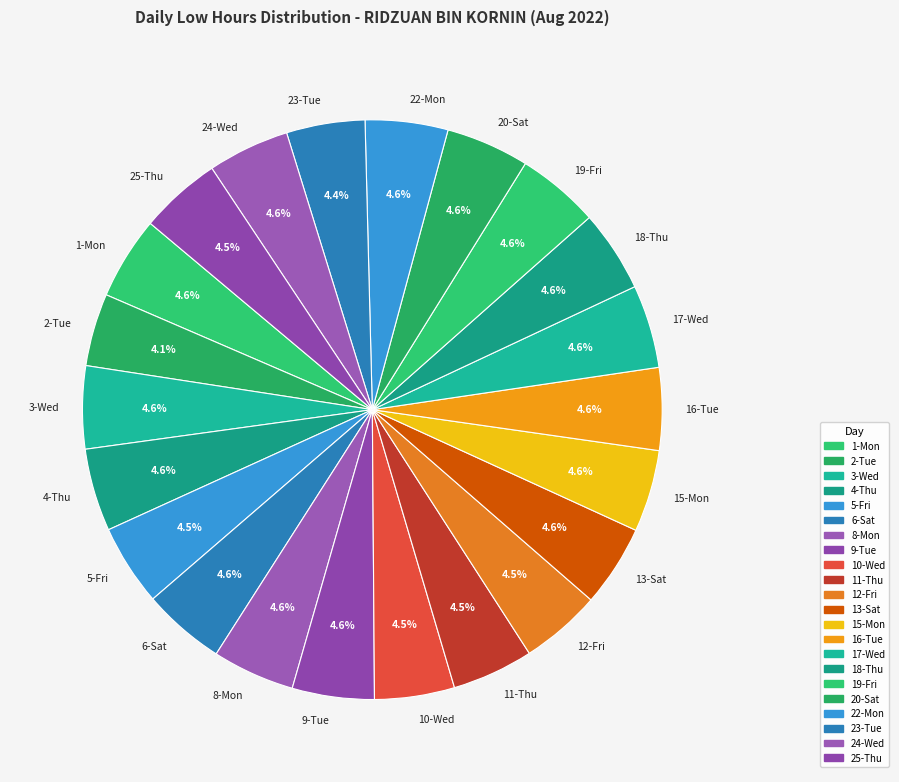

Is there any slice that represents more than half of the pie?

No